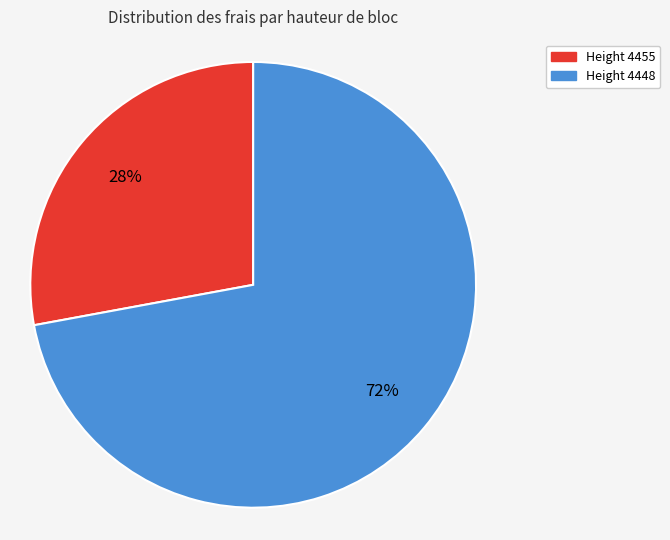

Is there any slice that represents more than half of the pie?

Yes